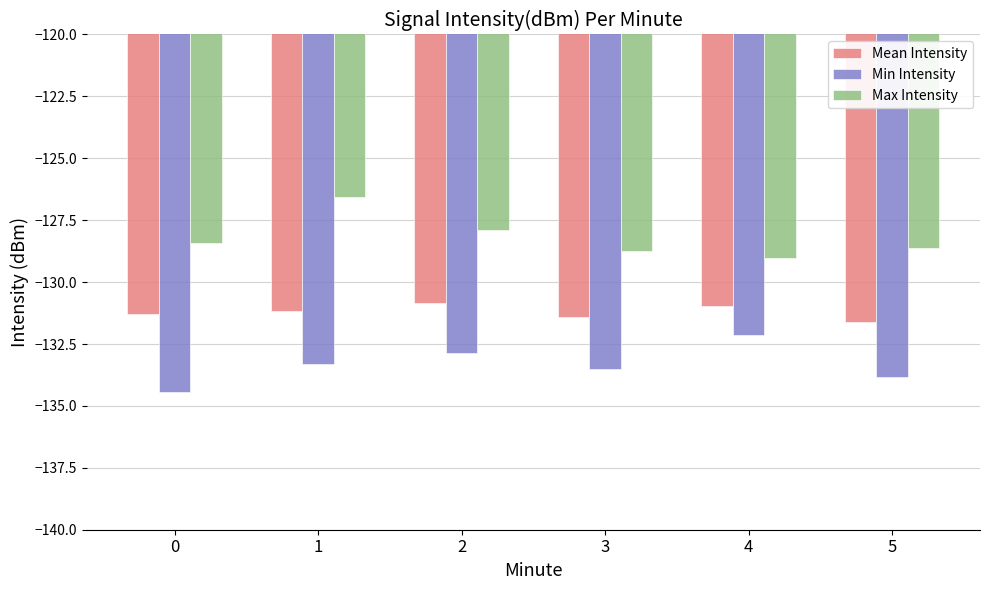

At which category is the sum across all series the highest?

1